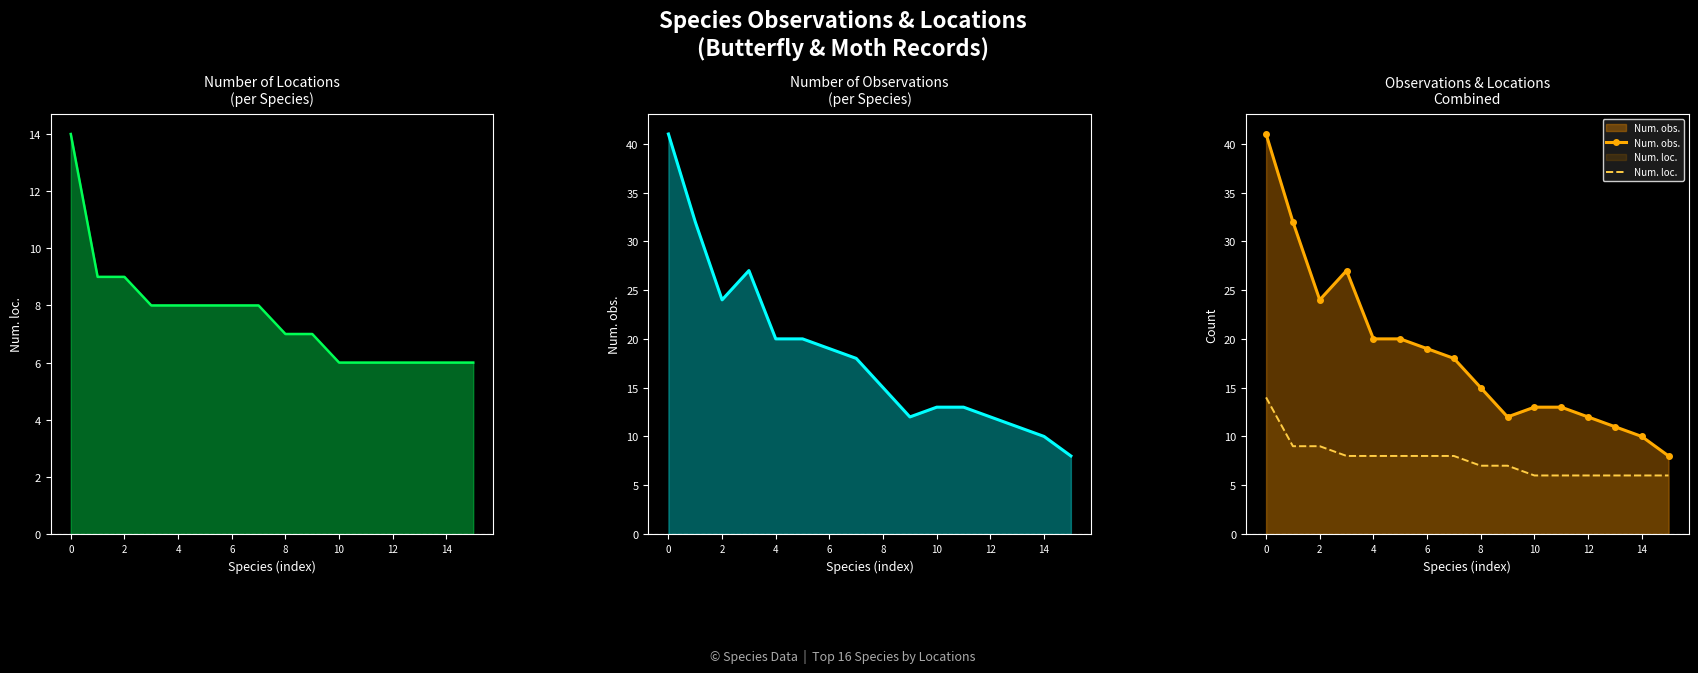

The Num. obs. series shows 8 at 15. True or false?

True